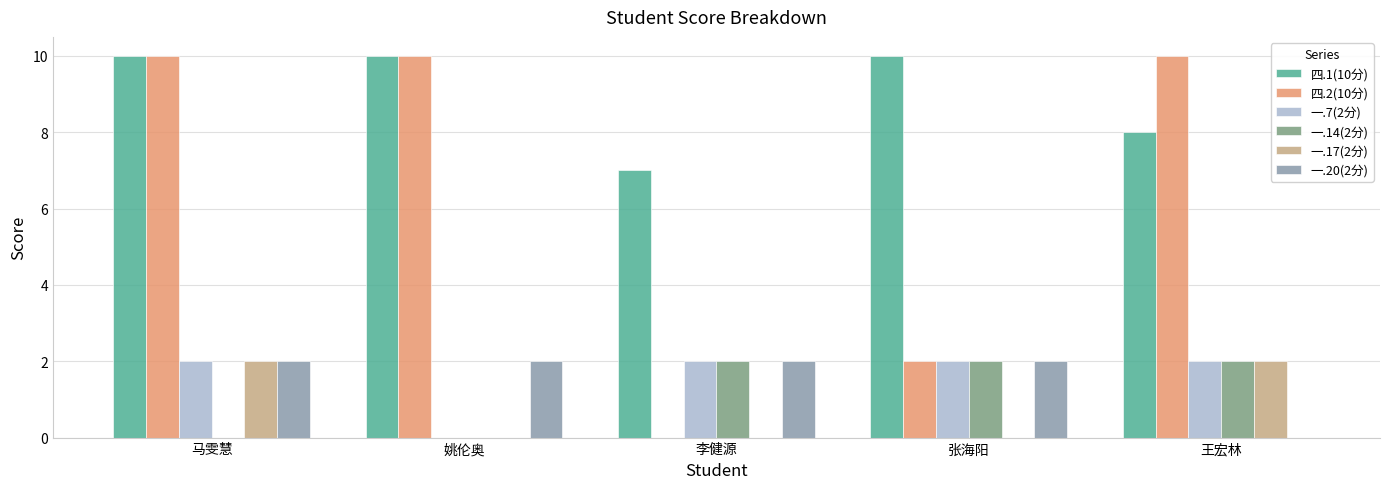

What is the maximum value shown in the chart?

10